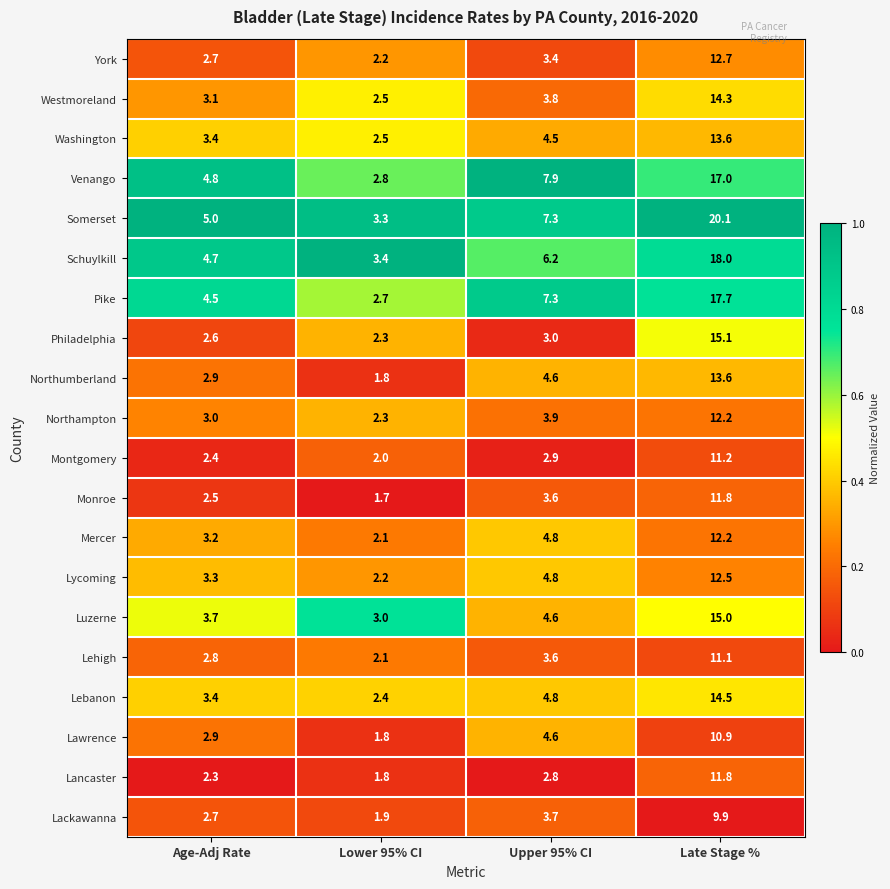

What is the total value across all series at Upper 95% CI?

92.1